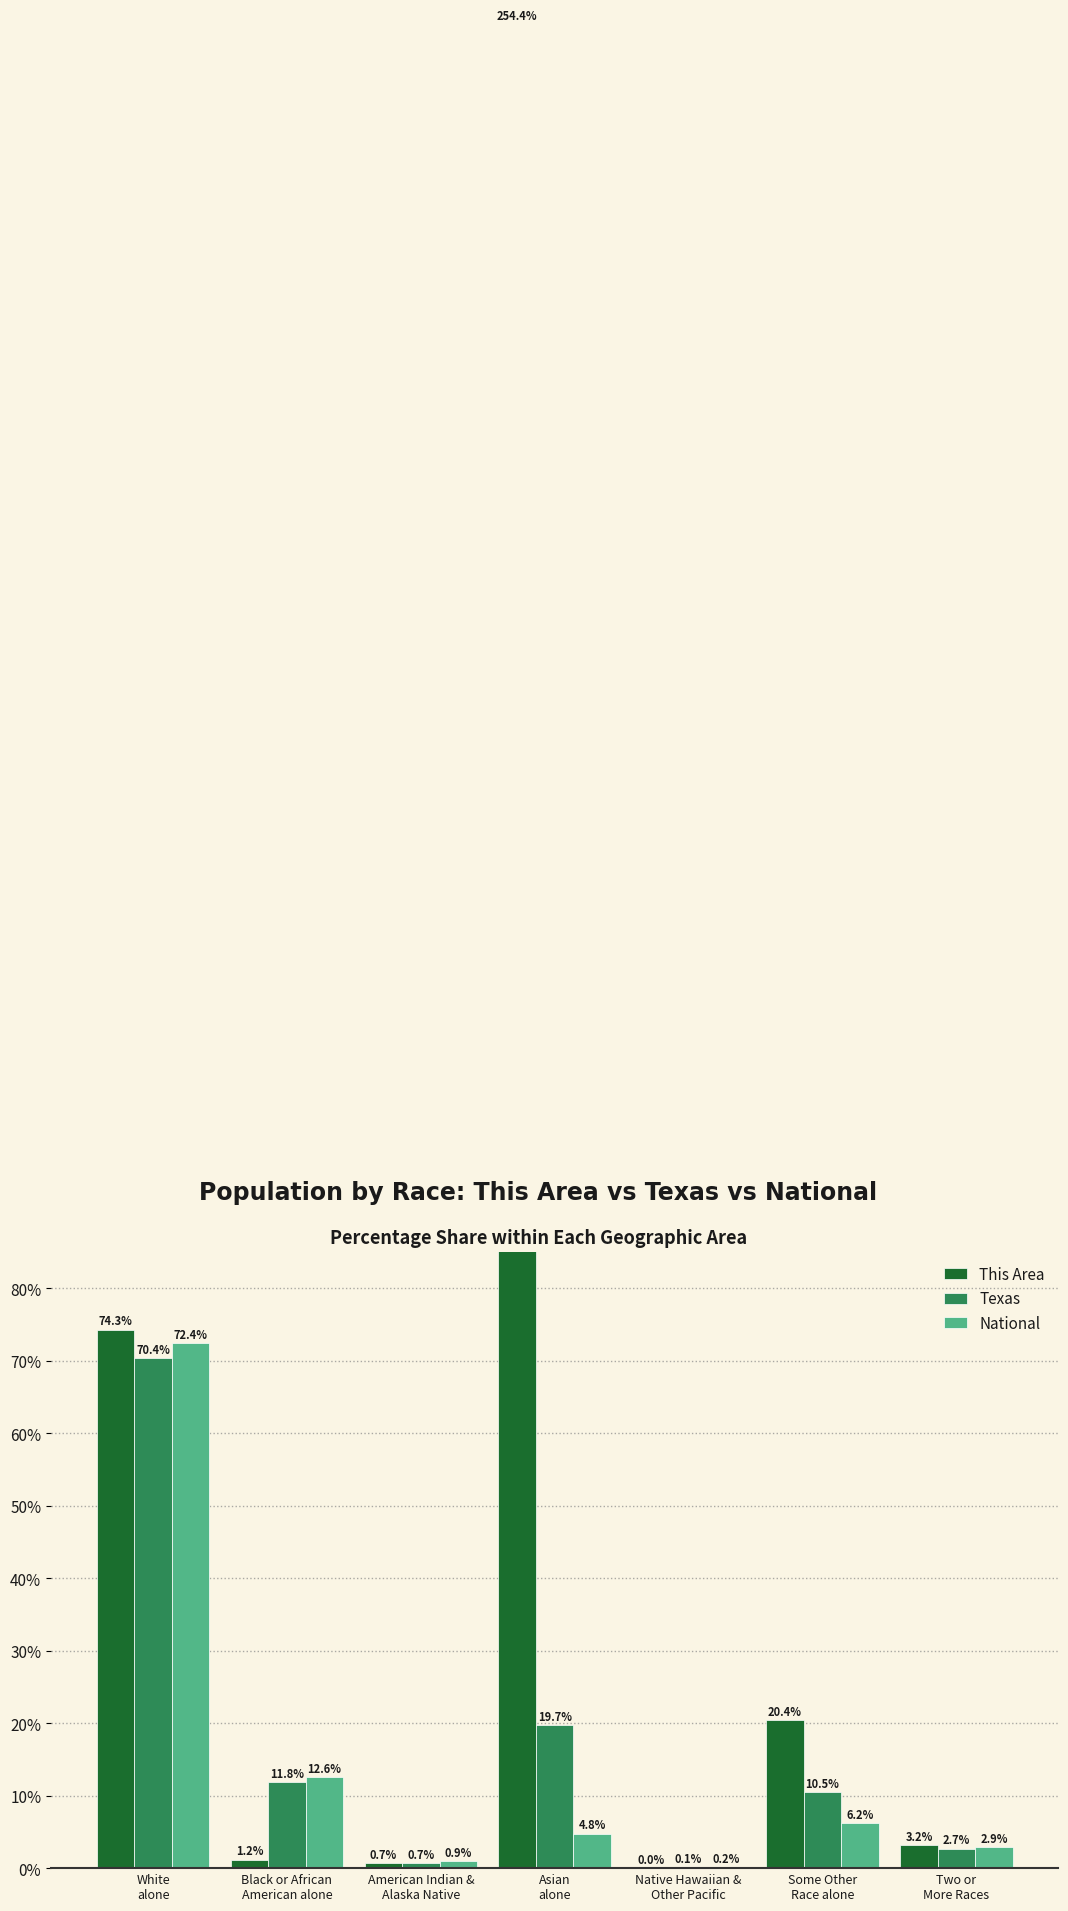

What is the label of the 4th bar from the left?

Asian
alone